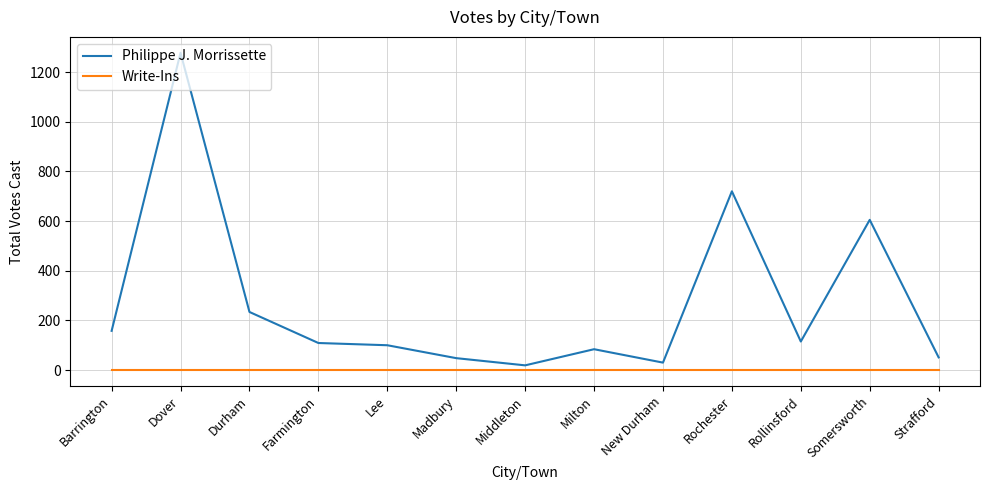

Is the value of Write-Ins at Rollinsford greater than the value of Philippe J. Morrissette at New Durham?

No